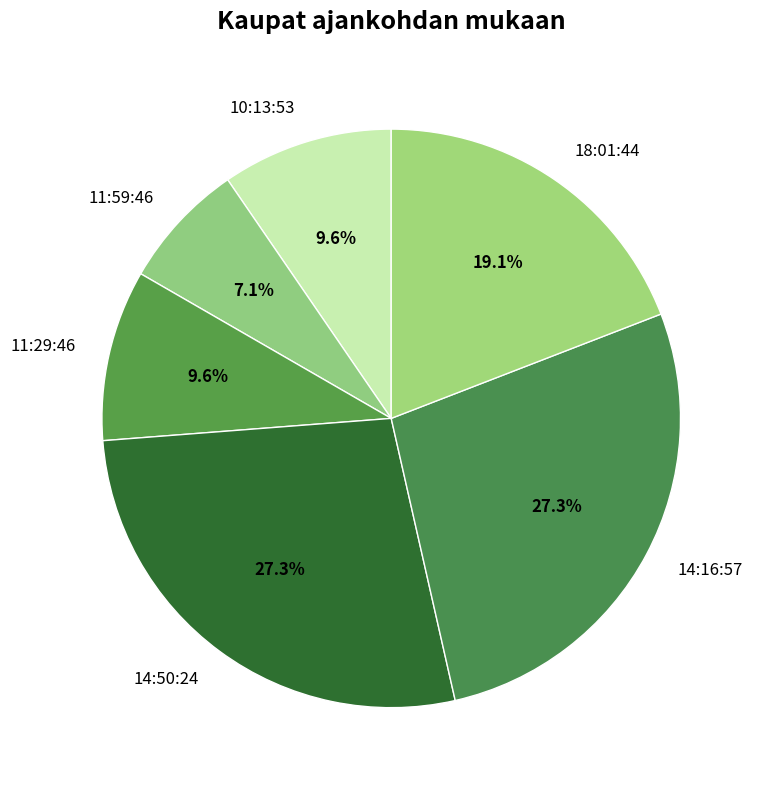

Do 14:16:57 and 18:01:44 together represent more than half of the pie?

No